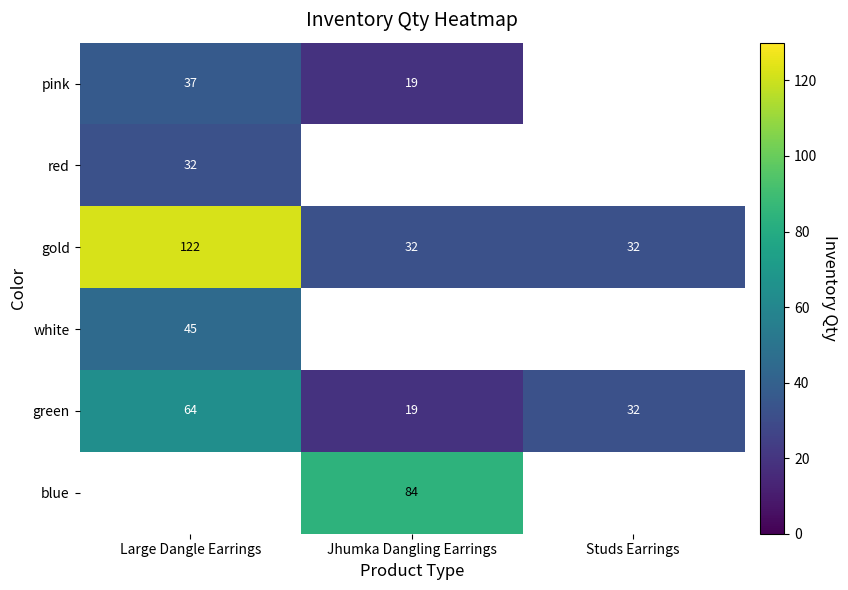

Is it true that gold equals 122 at Large Dangle Earrings?

True